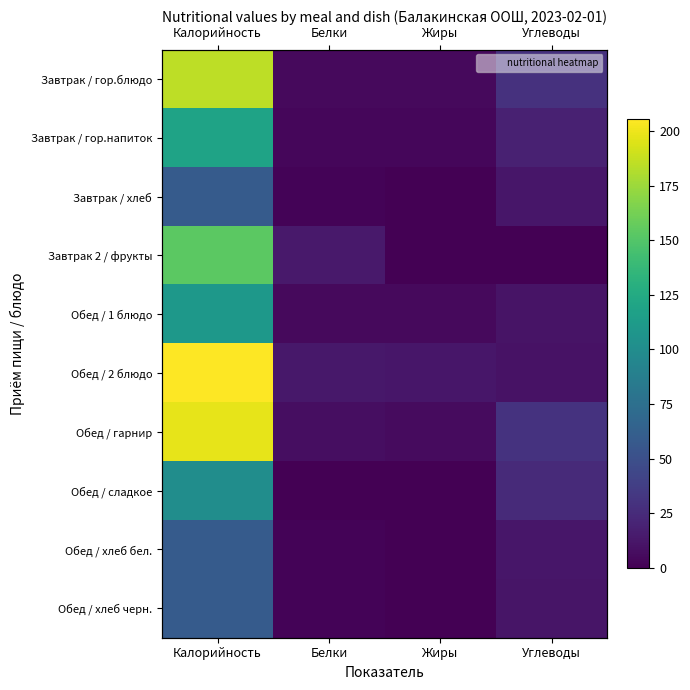

At which category is the sum across all series the highest?

Калорийность